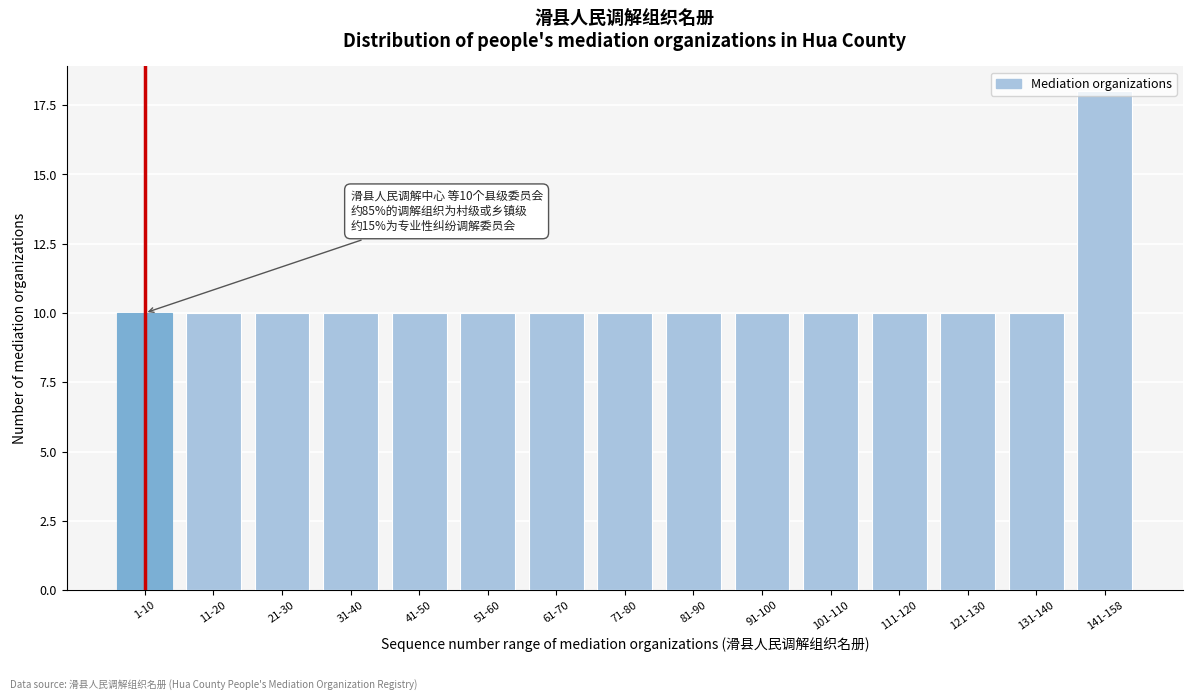

What is the difference between the maximum and second lowest values?

8